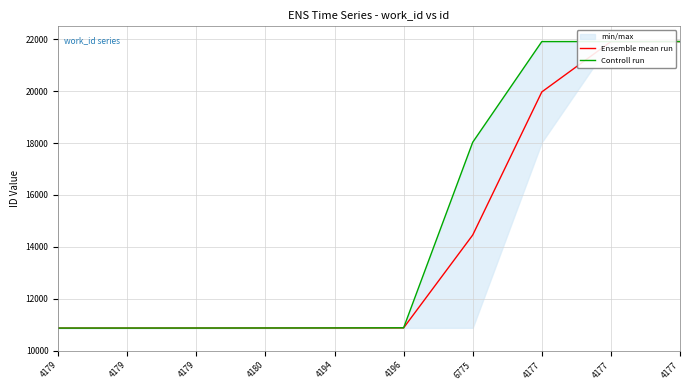

What are all the series names shown in the legend?

Ensemble mean run, Controll run